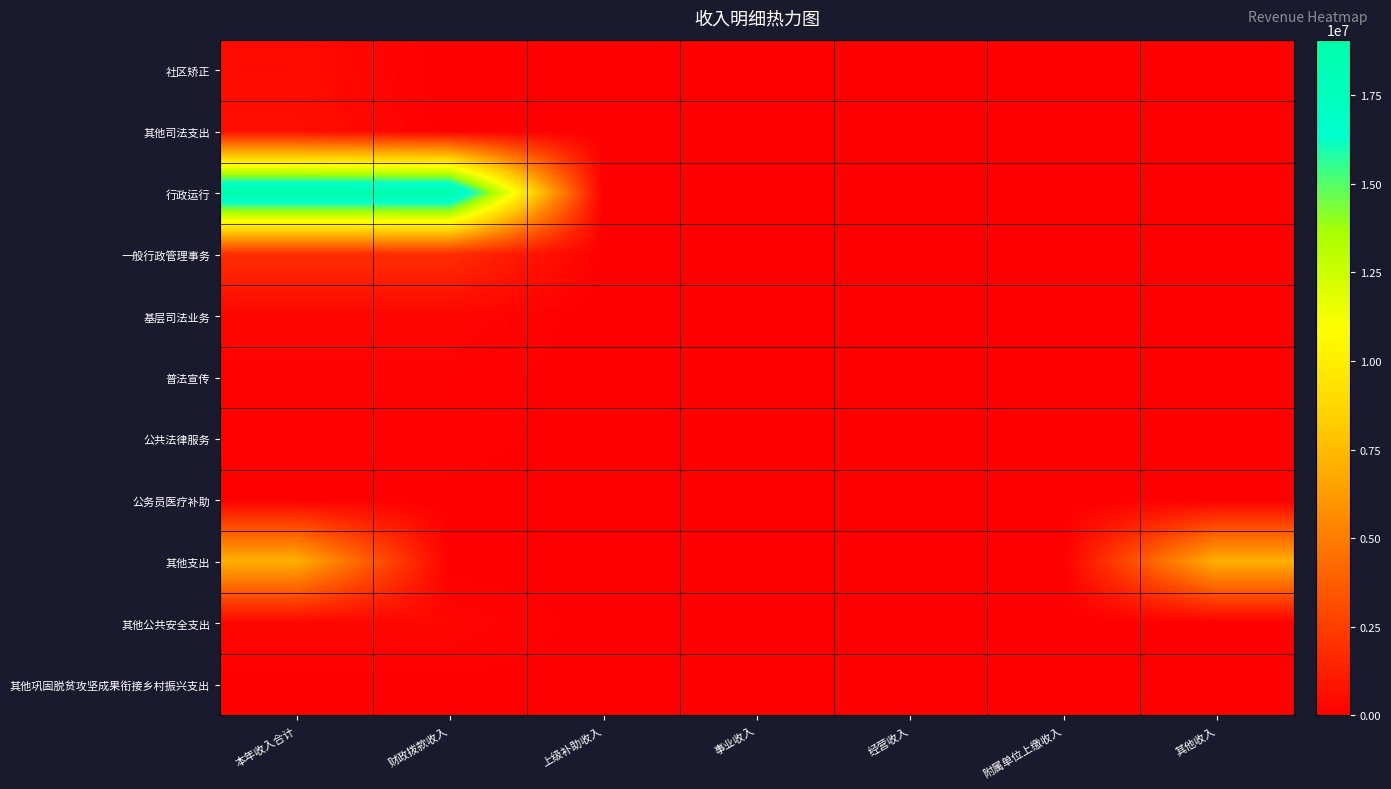

Reading right to left, list all the values displayed in this chart.

社区矫正: 其他收入=0.0	附属单位上缴收入=0.0	经营收入=0.0	事业收入=0.0	上级补助收入=0.0	财政拨款收入=0.0	本年收入合计=440546.6
其他司法支出: 其他收入=0.0	附属单位上缴收入=0.0	经营收入=0.0	事业收入=0.0	上级补助收入=0.0	财政拨款收入=0.0	本年收入合计=549074.0
行政运行: 其他收入=0.0	附属单位上缴收入=0.0	经营收入=0.0	事业收入=0.0	上级补助收入=0.0	财政拨款收入=19061574.2	本年收入合计=19061574.2
一般行政管理事务: 其他收入=0.0	附属单位上缴收入=0.0	经营收入=0.0	事业收入=0.0	上级补助收入=0.0	财政拨款收入=1880255.3	本年收入合计=1880255.3
基层司法业务: 其他收入=0.0	附属单位上缴收入=0.0	经营收入=0.0	事业收入=0.0	上级补助收入=0.0	财政拨款收入=265000.0	本年收入合计=265000.0
普法宣传: 其他收入=0.0	附属单位上缴收入=0.0	经营收入=0.0	事业收入=0.0	上级补助收入=0.0	财政拨款收入=150000.0	本年收入合计=150000.0
公共法律服务: 其他收入=0.0	附属单位上缴收入=0.0	经营收入=0.0	事业收入=0.0	上级补助收入=0.0	财政拨款收入=146900.0	本年收入合计=146900.0
公务员医疗补助: 其他收入=0.0	附属单位上缴收入=0.0	经营收入=0.0	事业收入=0.0	上级补助收入=0.0	财政拨款收入=21401.0	本年收入合计=21401.0
其他支出: 其他收入=7062423.0	附属单位上缴收入=0.0	经营收入=0.0	事业收入=0.0	上级补助收入=0.0	财政拨款收入=0.0	本年收入合计=7062423.0
其他公共安全支出: 其他收入=0.0	附属单位上缴收入=0.0	经营收入=0.0	事业收入=0.0	上级补助收入=0.0	财政拨款收入=270400.0	本年收入合计=270400.0
其他巩固脱贫攻坚成果衔接乡村振兴支出: 其他收入=0.0	附属单位上缴收入=0.0	经营收入=0.0	事业收入=0.0	上级补助收入=0.0	财政拨款收入=32750.0	本年收入合计=32750.0